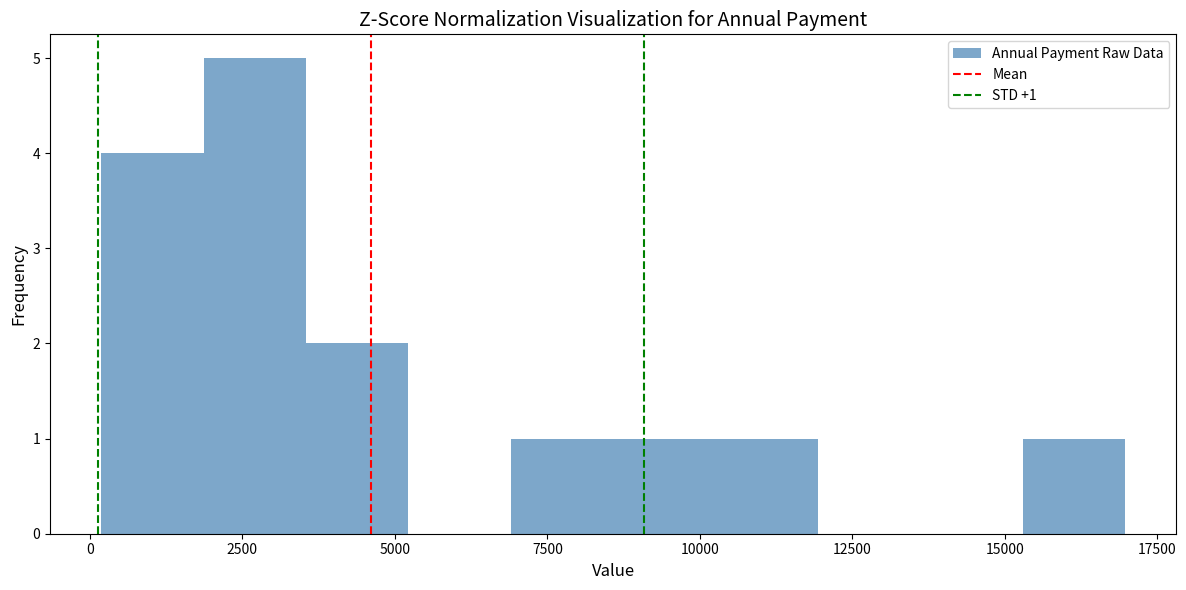

Read against the x-axis, roughly where is the centre of the tallest bar?

2500